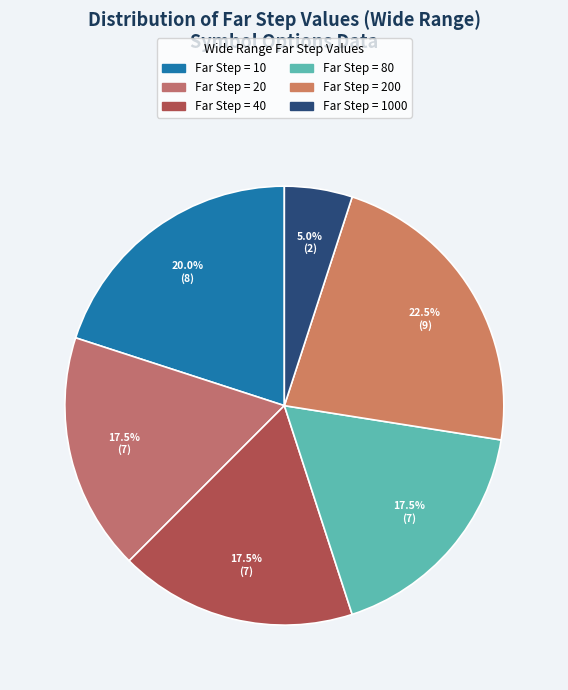

How many slices are in this pie chart?

6